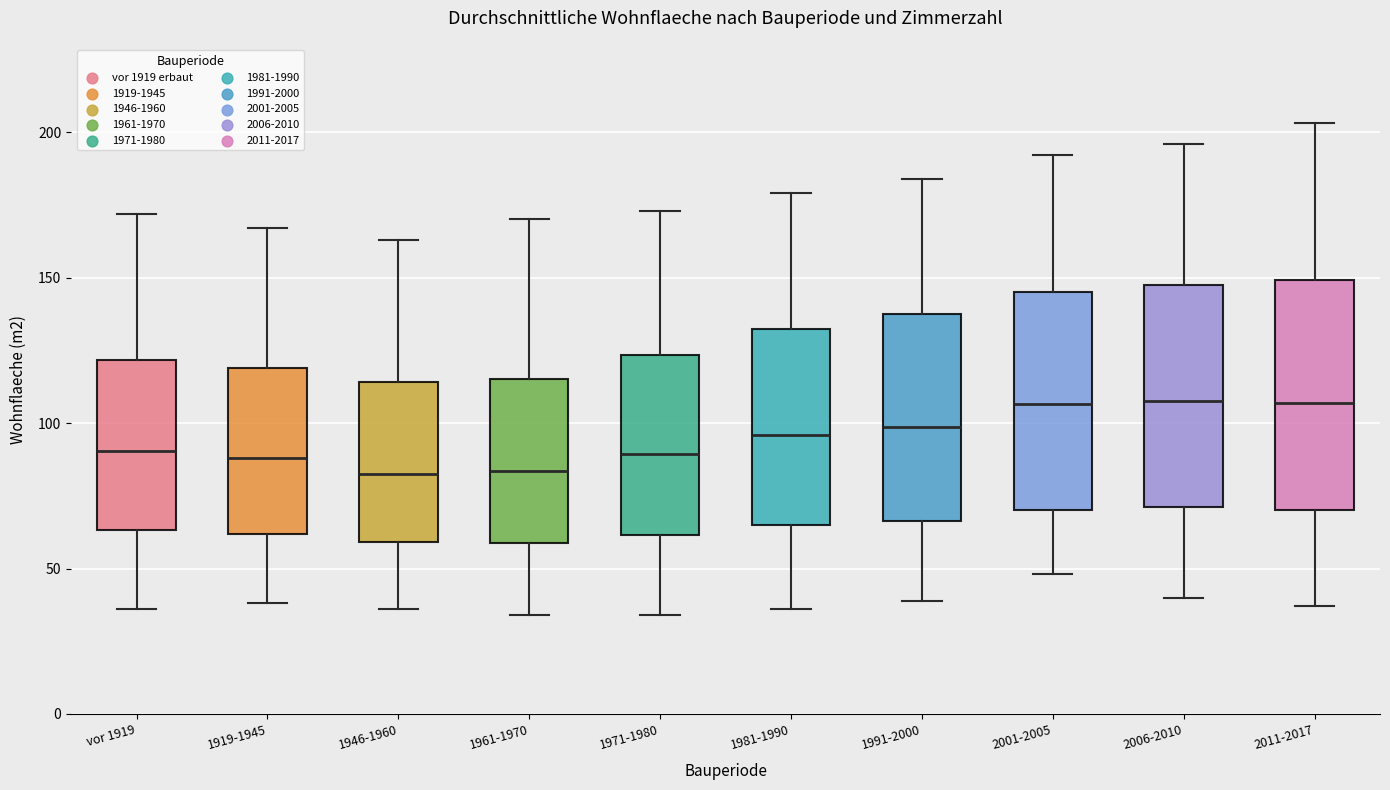

Where is the lower edge of the box for 1946-1960 on the y-axis? The values are not printed on the chart, so give them approximately, as read against the axis.

60